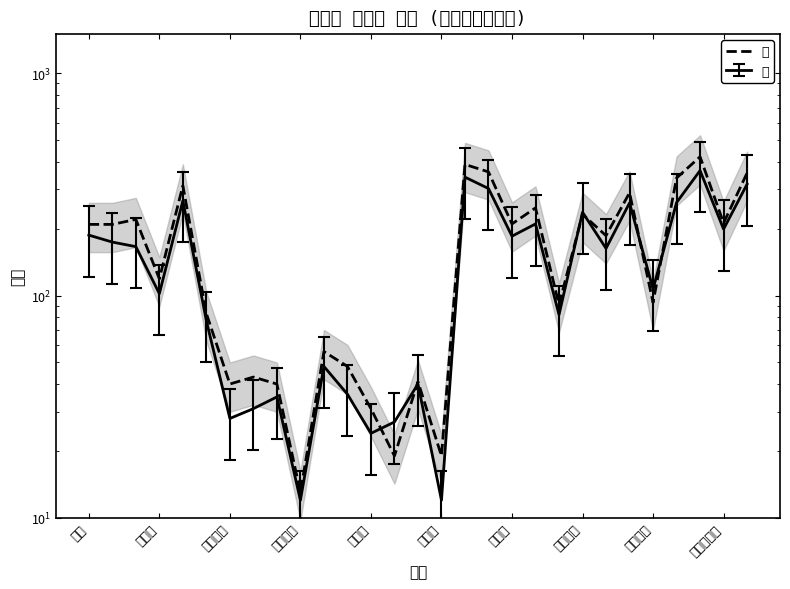

At which category does the chart reach its peak across all series?

26